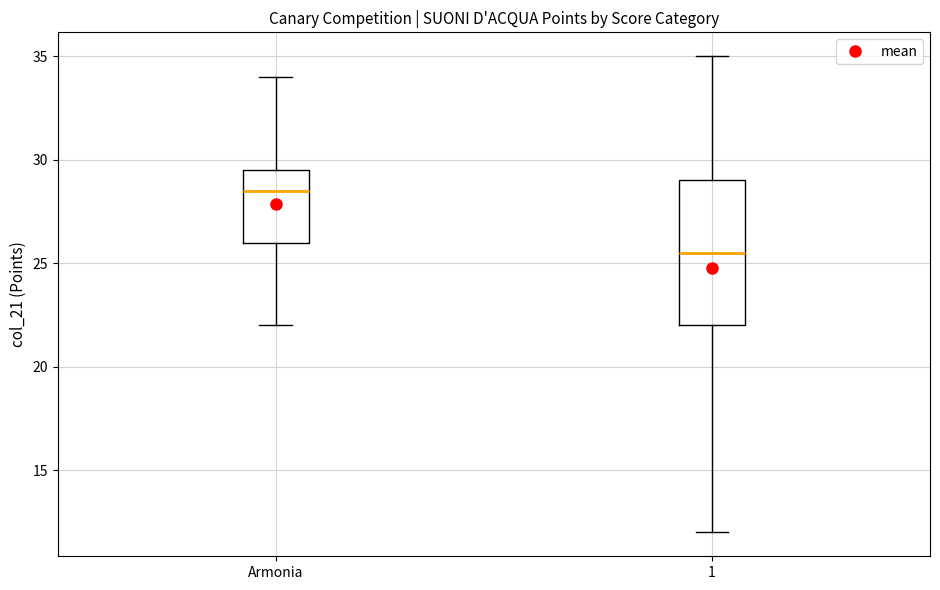

Where does the median line of the box for Armonia sit on the y-axis? The values are not printed on the chart, so give them approximately, as read against the axis.

28.5